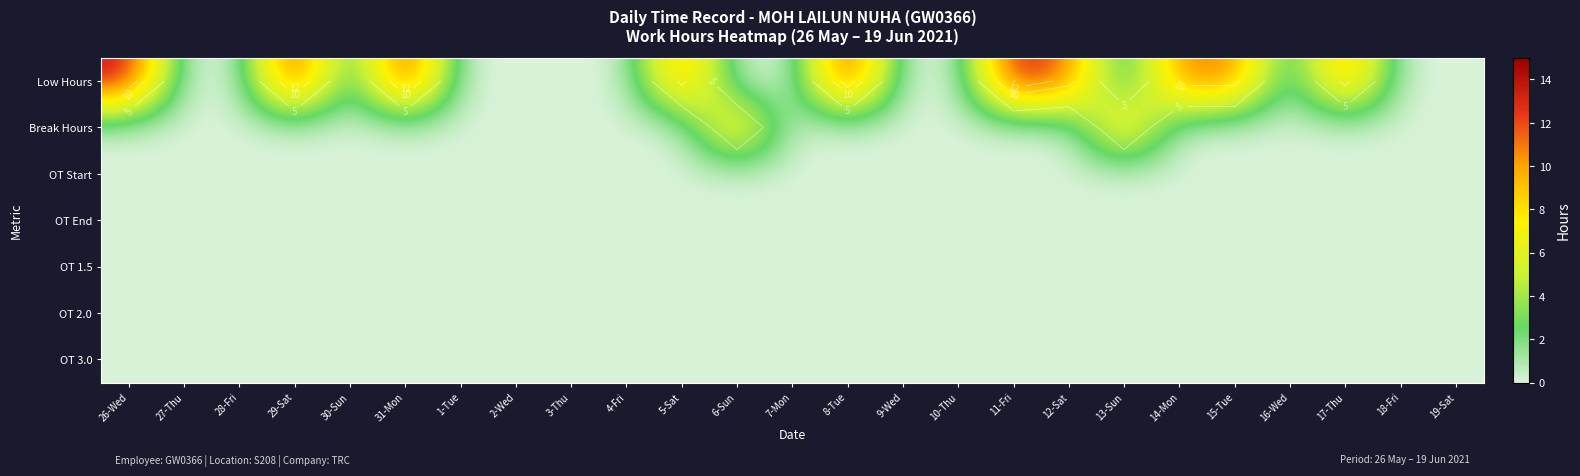

Is the value of OT 2.0 at 9-Wed greater than the value of Break Hours at 13-Sun?

No